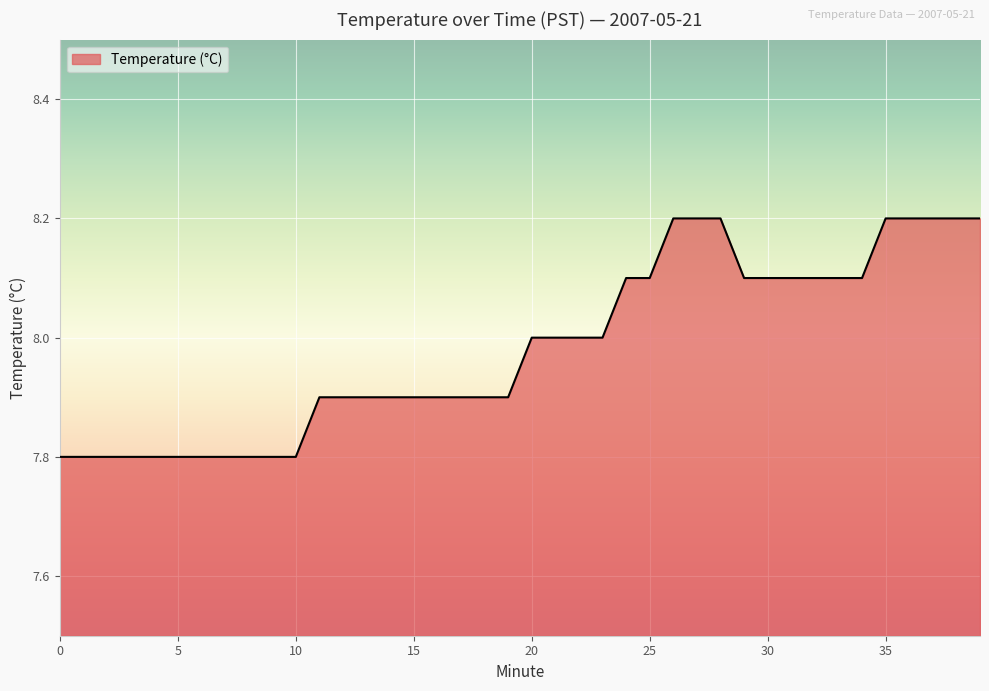

Count the number of categories in the chart.

40